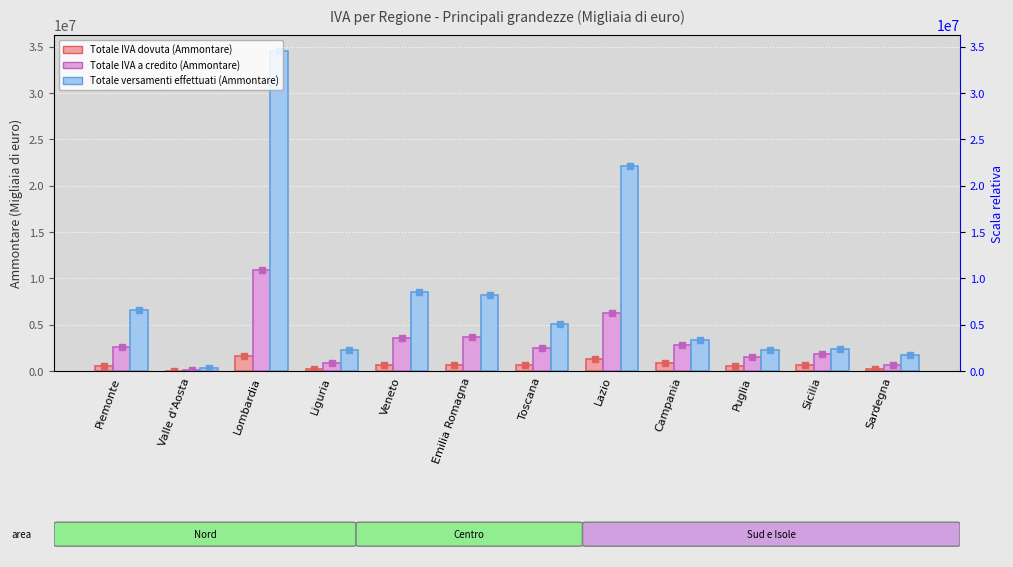

The value of Totale versamenti effettuati (Ammontare) at Toscana is 5046725. True or false?

True